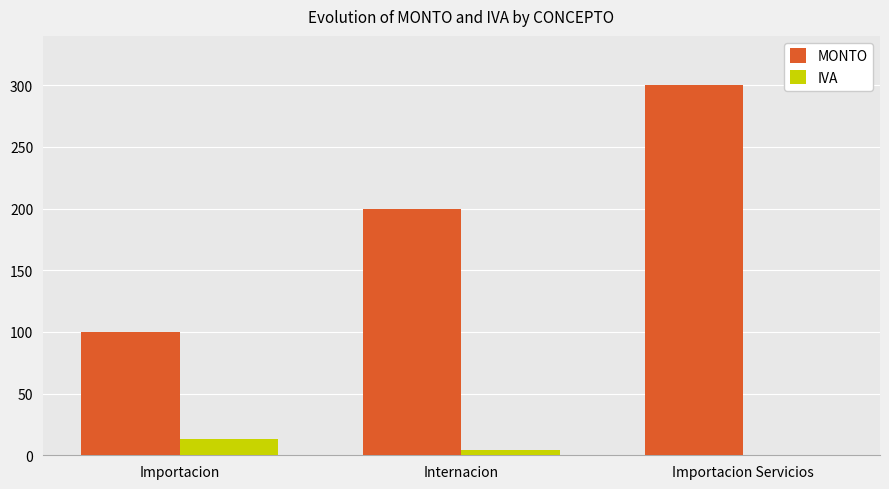

What is the maximum value for IVA?

13